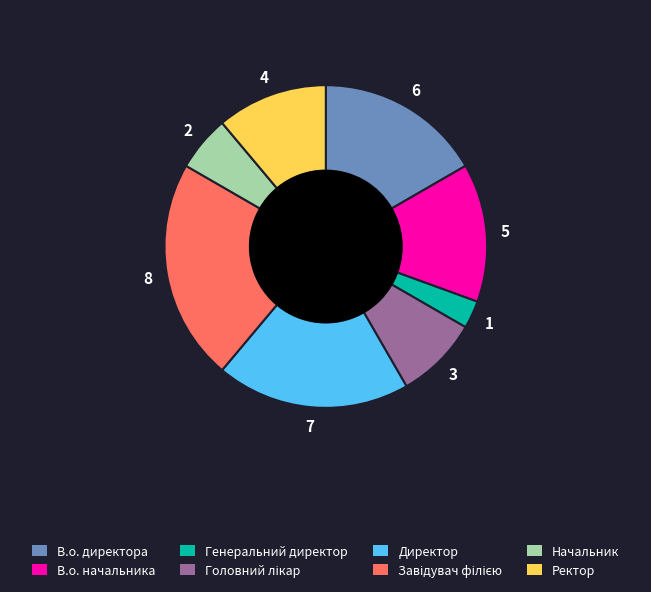

Count the number of slices in the pie.

8